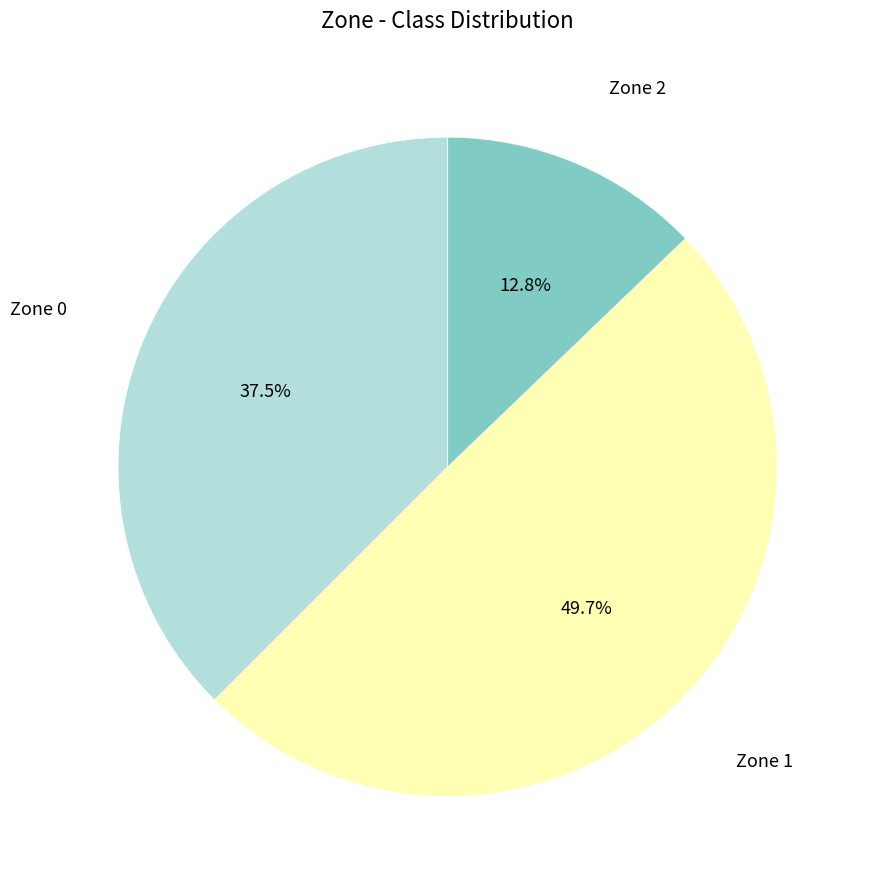

What percentage is NOT represented by Zone 0?

62.5%